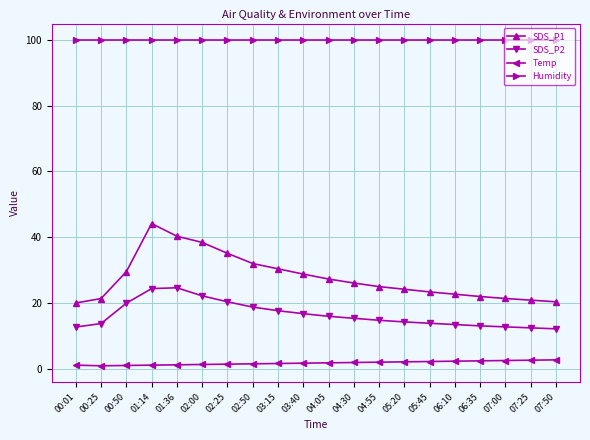

What is the total value across all series at 04:55?

142.1